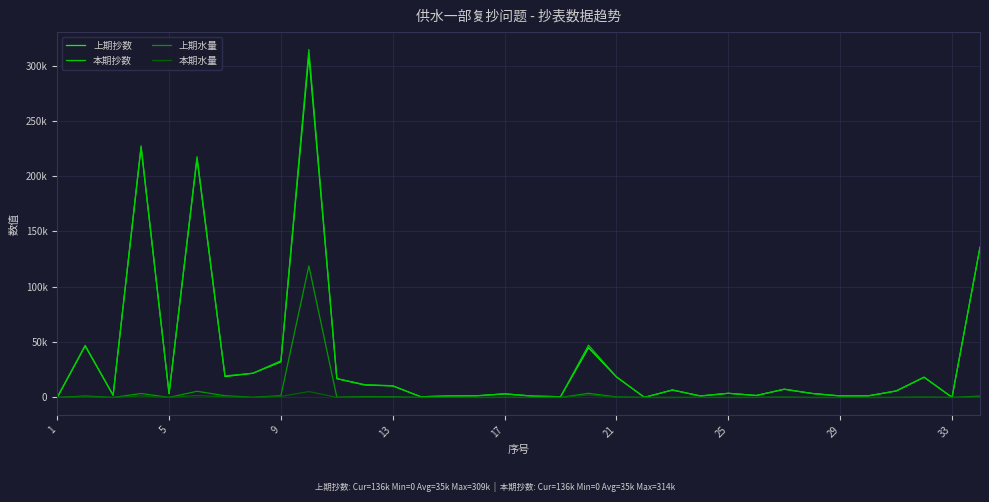

What are all the series names shown in the legend?

上期抄数, 本期抄数, 上期水量, 本期水量